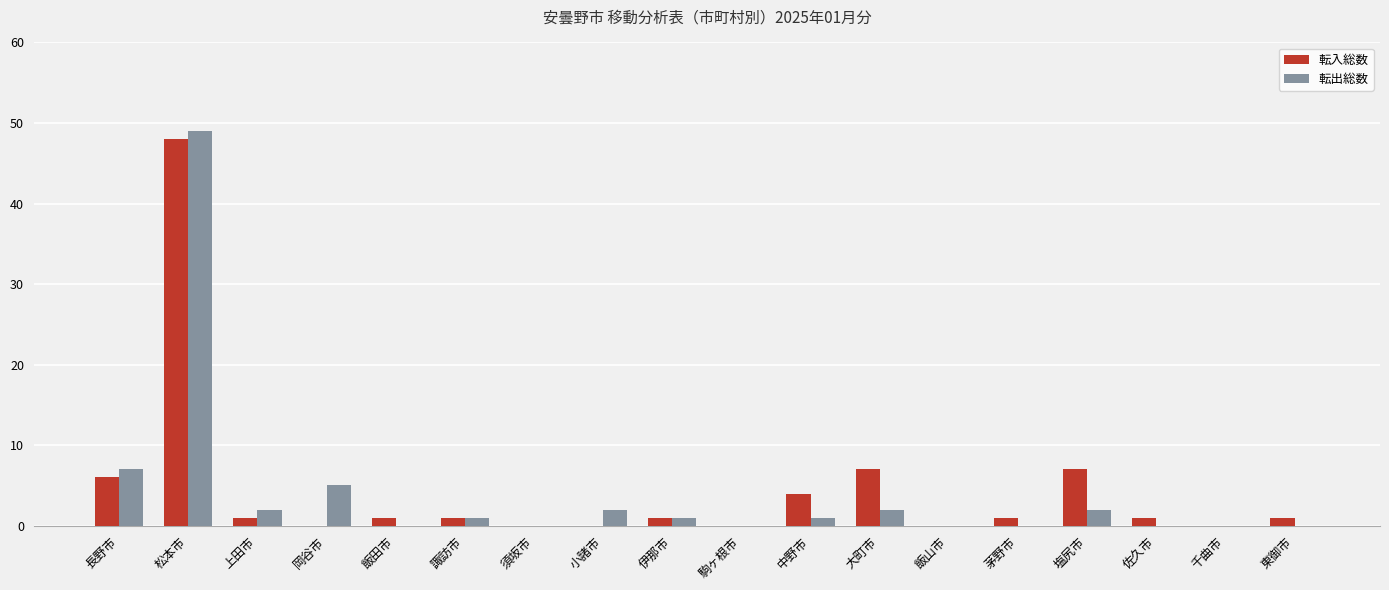

What is the sum of all 転出総数 values?

72